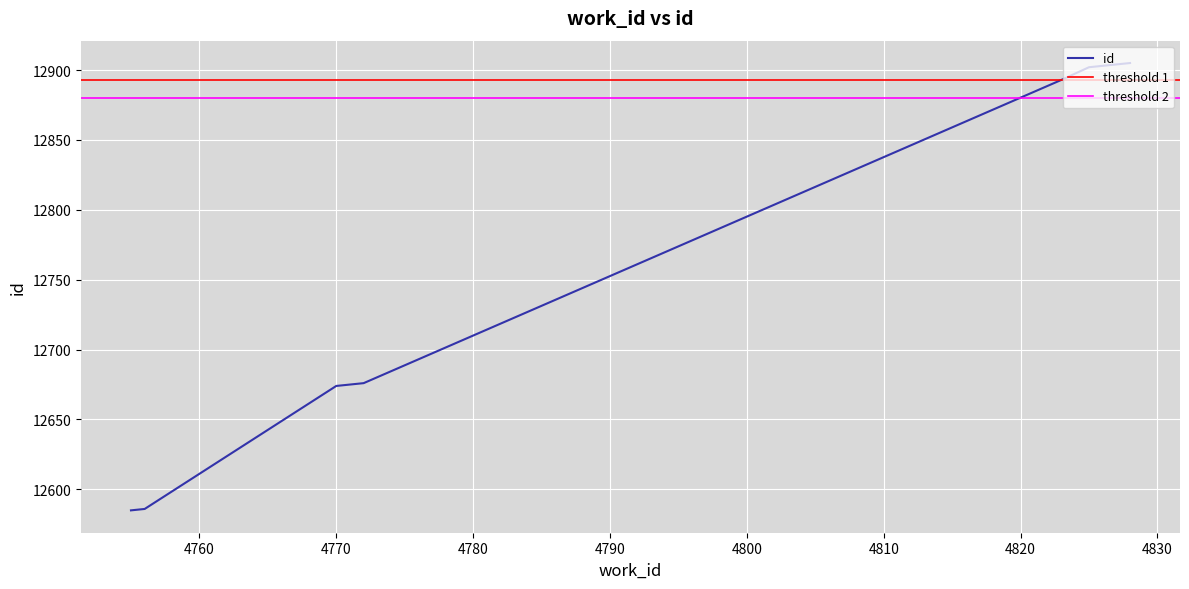

Rank the categories by value from lowest to highest.

4755, 4756, 4770, 4771, 4772, 4823, 4825, 4826, 4827, 4828